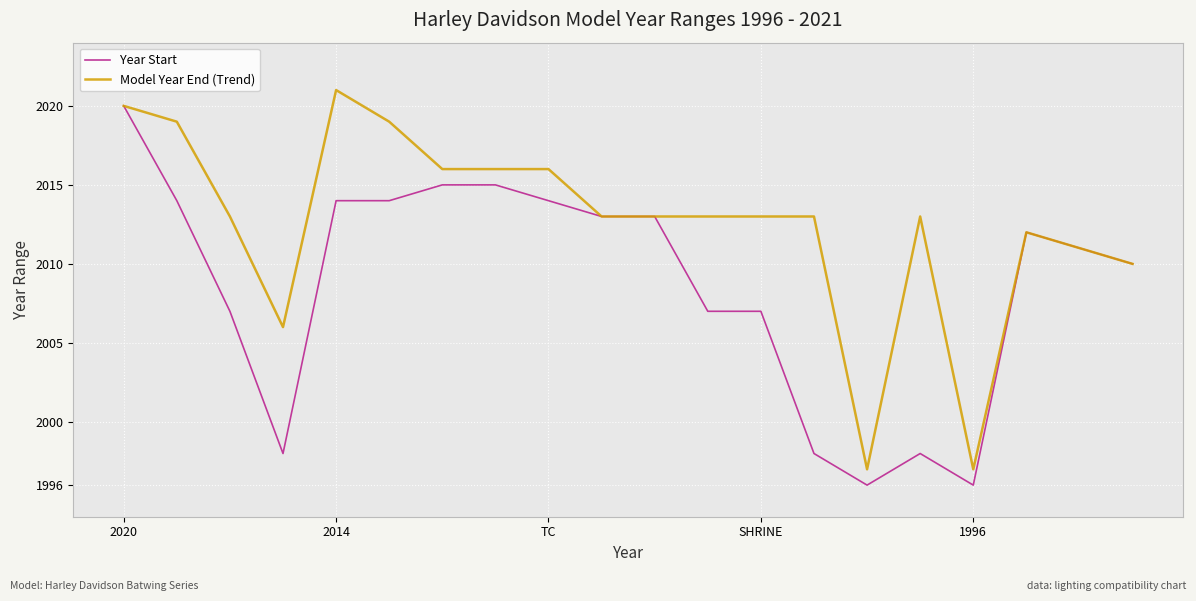

What is the minimum value for Year Start?

1996